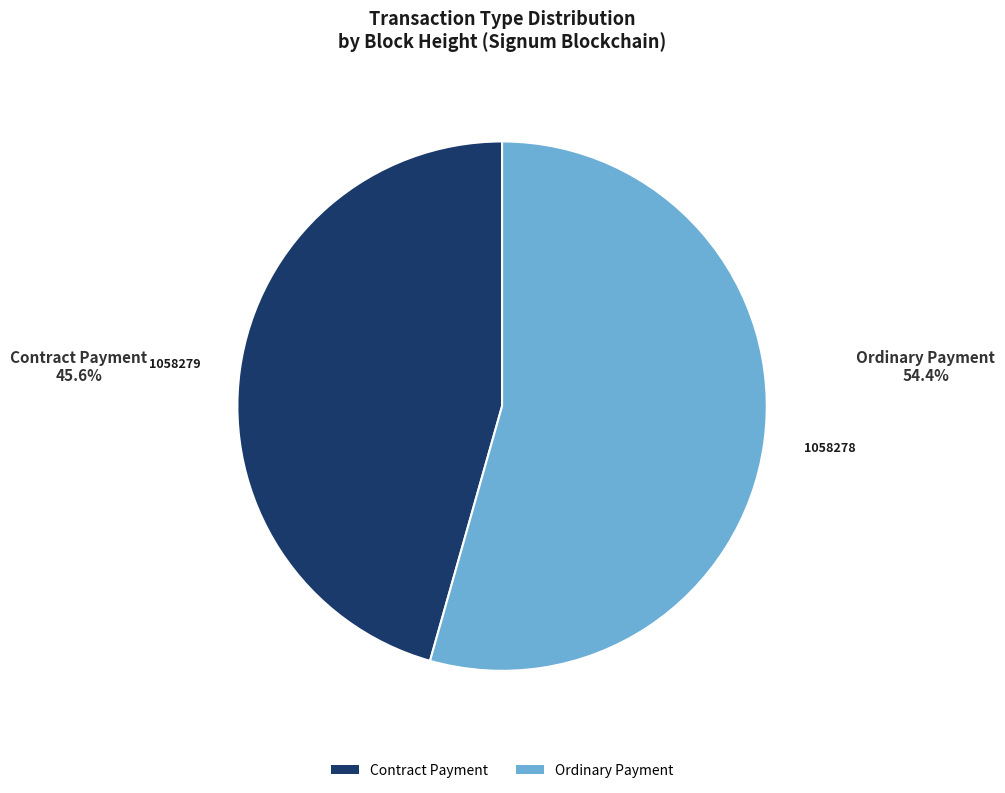

Is there a majority slice in this chart?

Yes